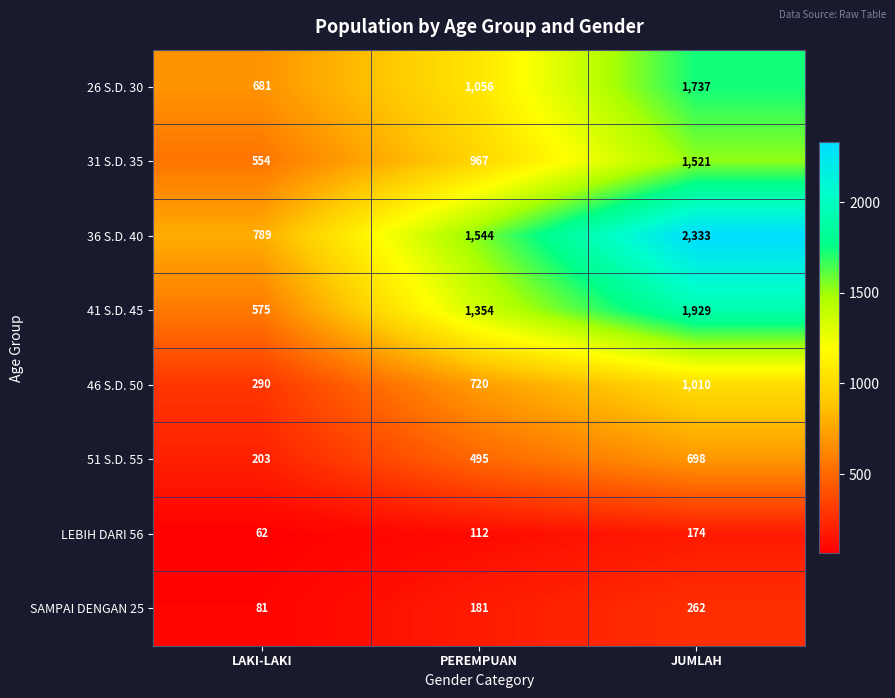

Reading left to right, list all the values displayed in this chart.

26 S.D. 30: 681	1056	1737
31 S.D. 35: 554	967	1521
36 S.D. 40: 789	1544	2333
41 S.D. 45: 575	1354	1929
46 S.D. 50: 290	720	1010
51 S.D. 55: 203	495	698
LEBIH DARI 56: 62	112	174
SAMPAI DENGAN 25: 81	181	262